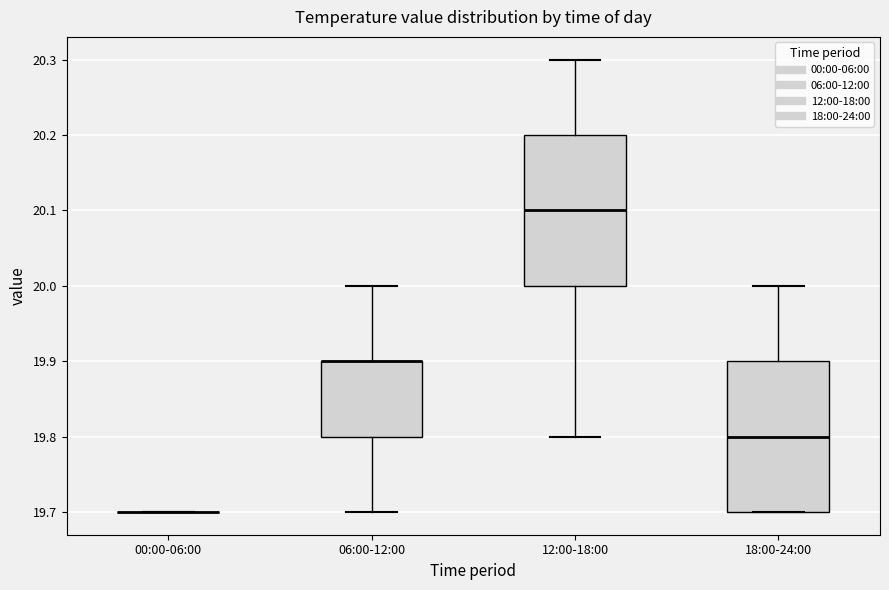

Where does the median line of the box for 18:00-24:00 sit on the y-axis? The values are not printed on the chart, so give them approximately, as read against the axis.

19.8